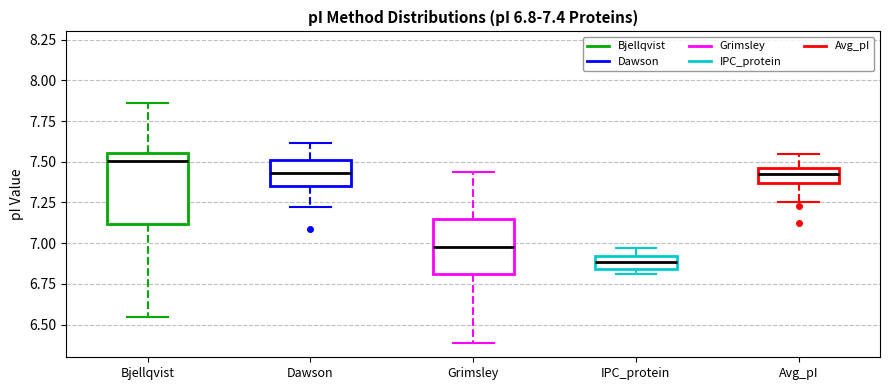

Which box is the tallest, from its lower edge to its upper edge?

Bjellqvist